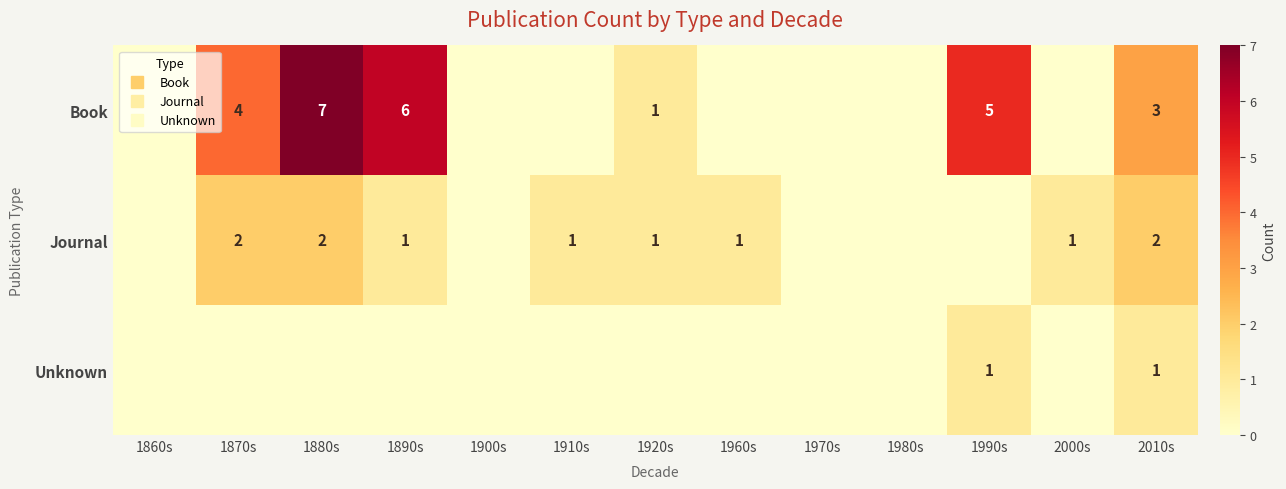

Rank the series by their average value, from highest to lowest.

Book, Journal, Unknown